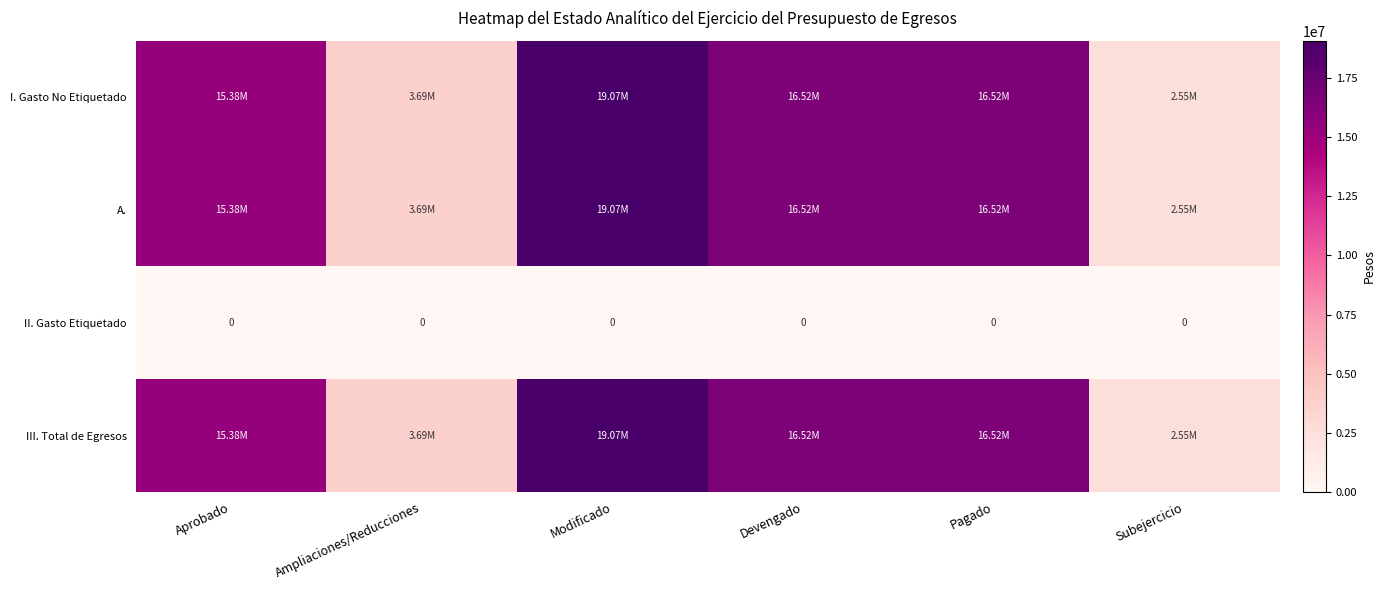

Which category has the highest value across all series?

Modificado